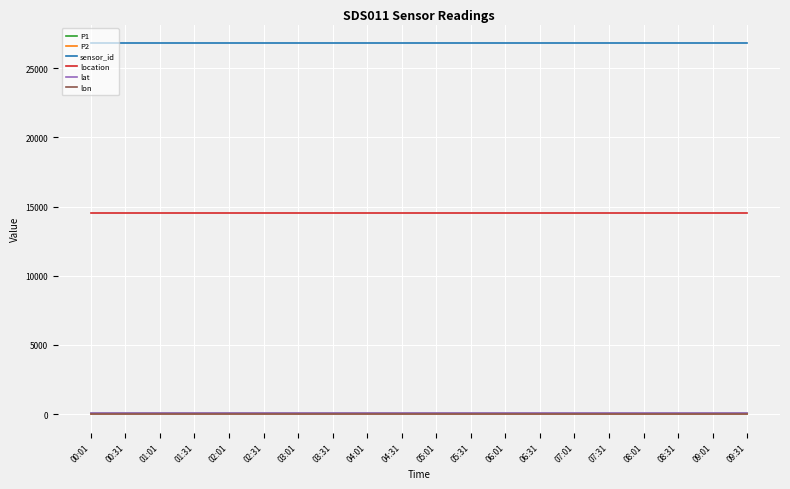

True or false: sensor_id and lat intersect in this chart.

False